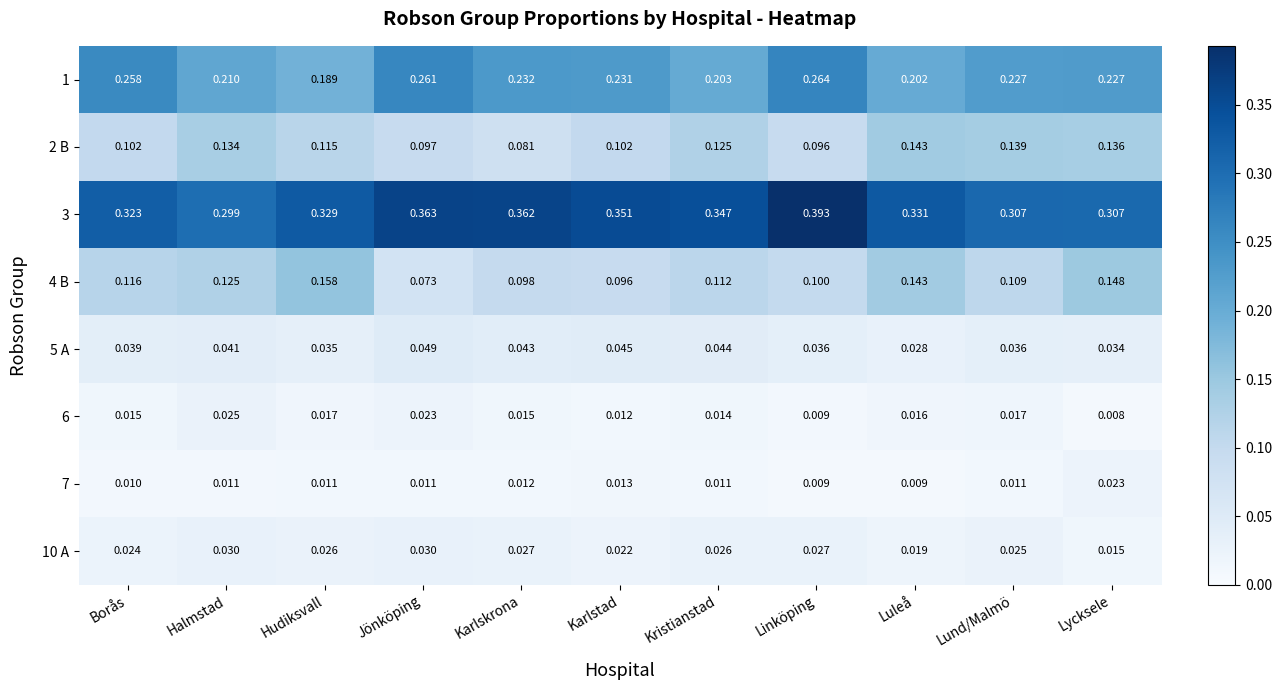

At which label is 2 B closest to 0?

Karlskrona